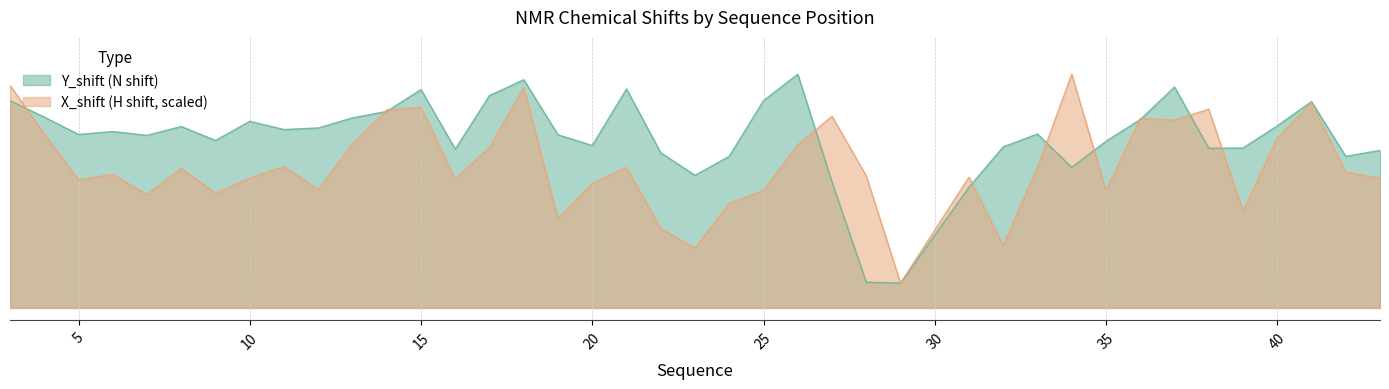

What is the total value across all series at 36?

240.8